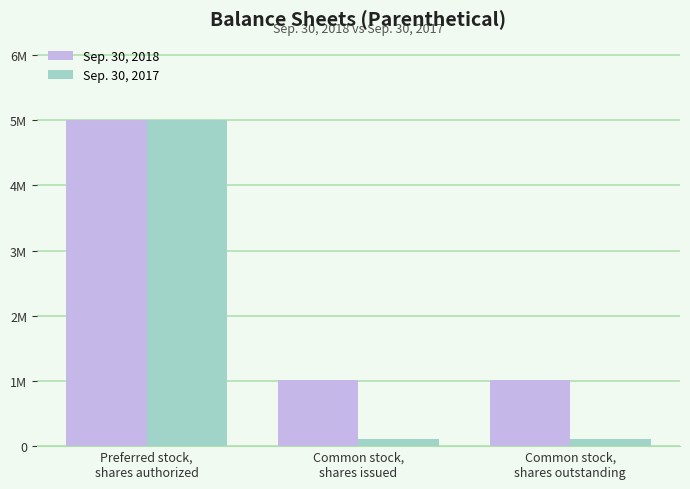

Does the chart contain any negative values?

No